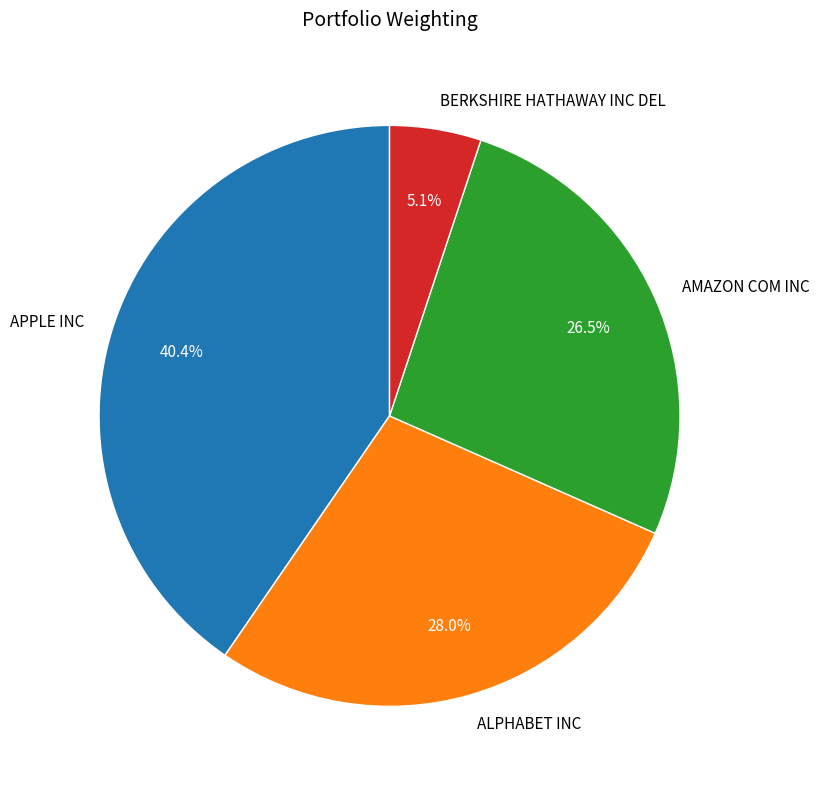

What percentage is the BERKSHIRE HATHAWAY INC DEL slice, to the nearest percent?

5%